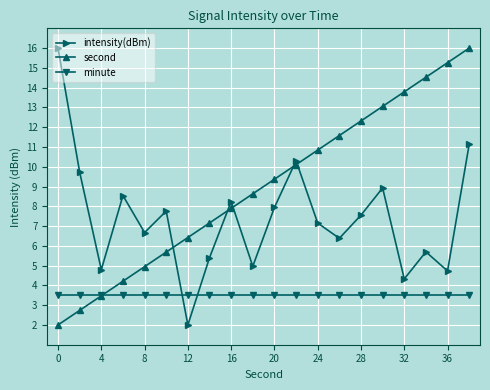

What is the highest value of the minute series?

3.5